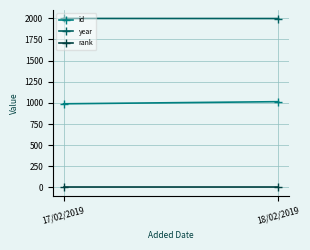

Is this an area chart (filled region under the line)?

No